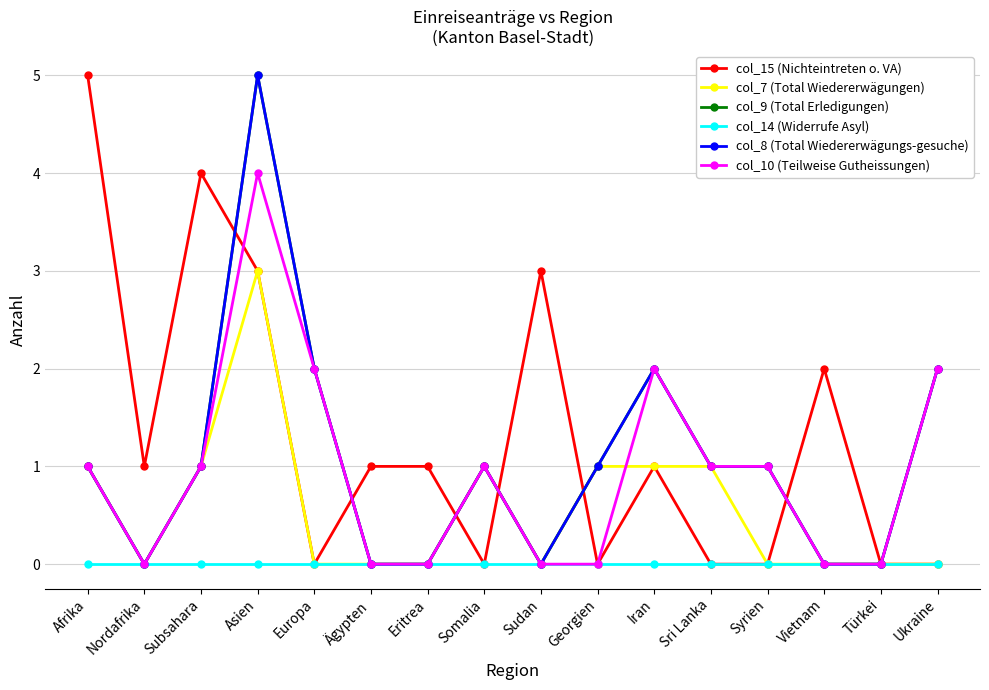

Is this an area chart (filled region under the line)?

No